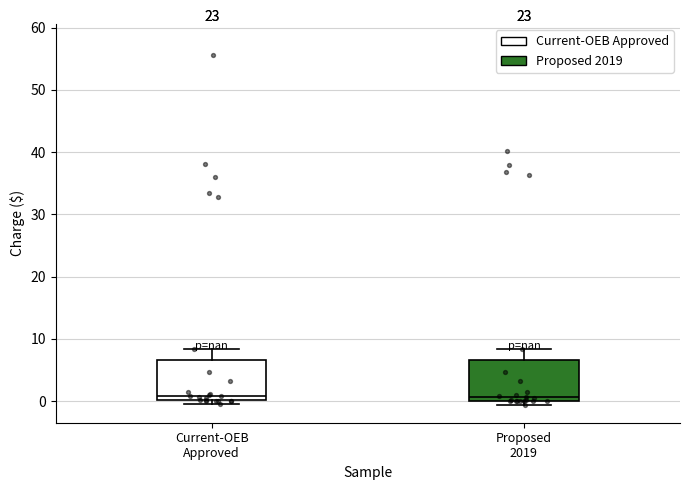

Reading left to right, read every box against the y-axis: the position of its median line, the range the box covers, and the ends of its whiskers. The values are not printed on the chart, so give them approximately, as read against the axis.

Current-OEB Approved: median 1, box 0 to 7, whiskers 0 (just below the box's lower edge) to 8
Proposed 2019: median 1, box 0 to 7, whiskers -1 to 8